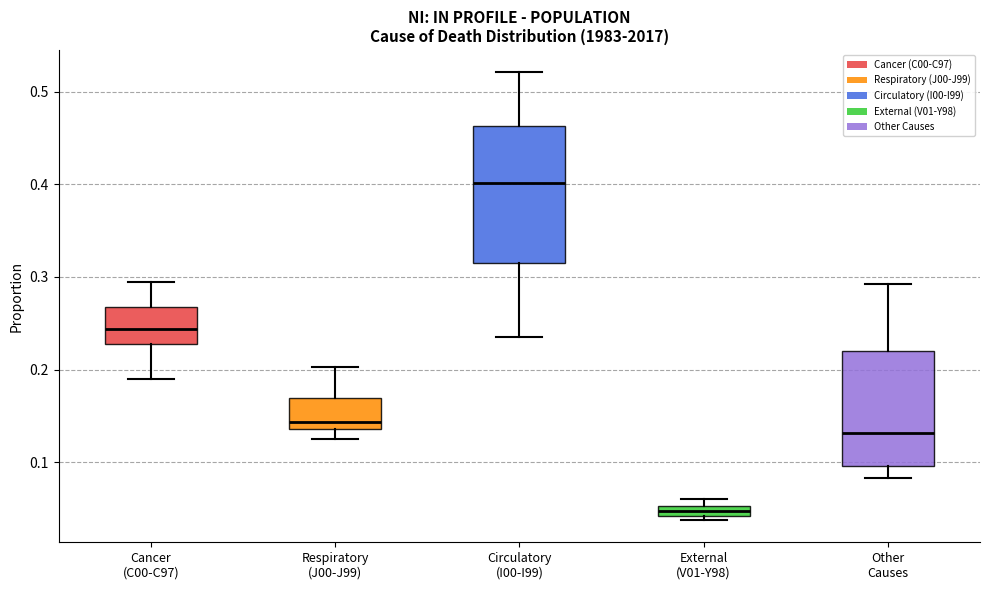

Where does the lower whisker of the box for Other Causes end on the y-axis? The values are not printed on the chart, so give them approximately, as read against the axis.

0.08